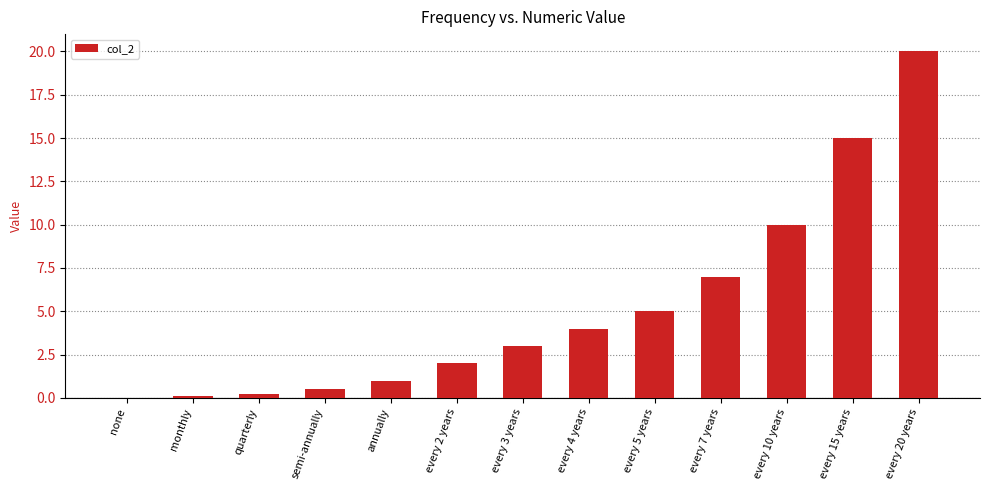

What is the change in value from annually to every 15 years?

+14.0